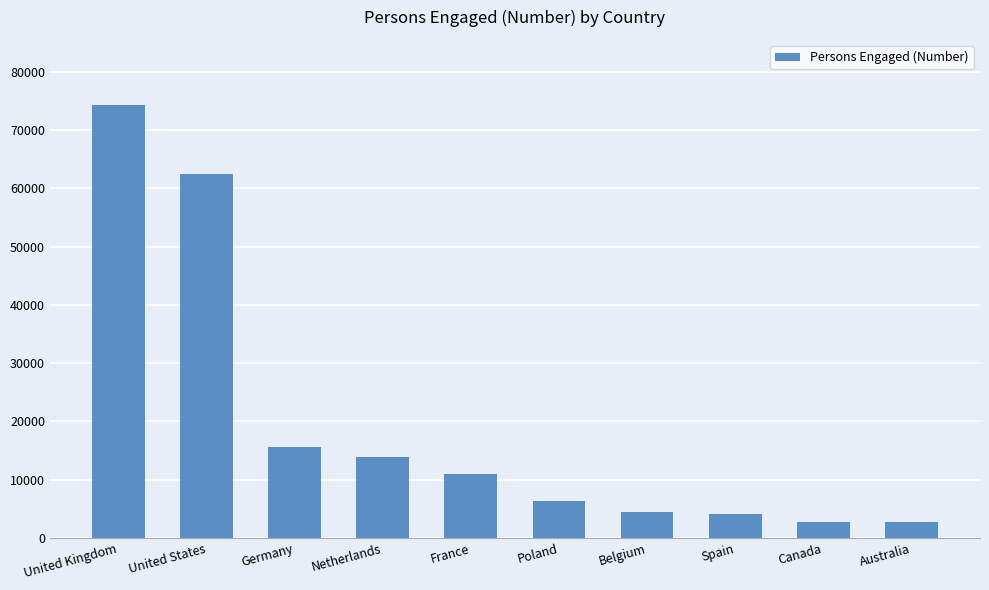

At which category does the chart reach its peak across all series?

United Kingdom